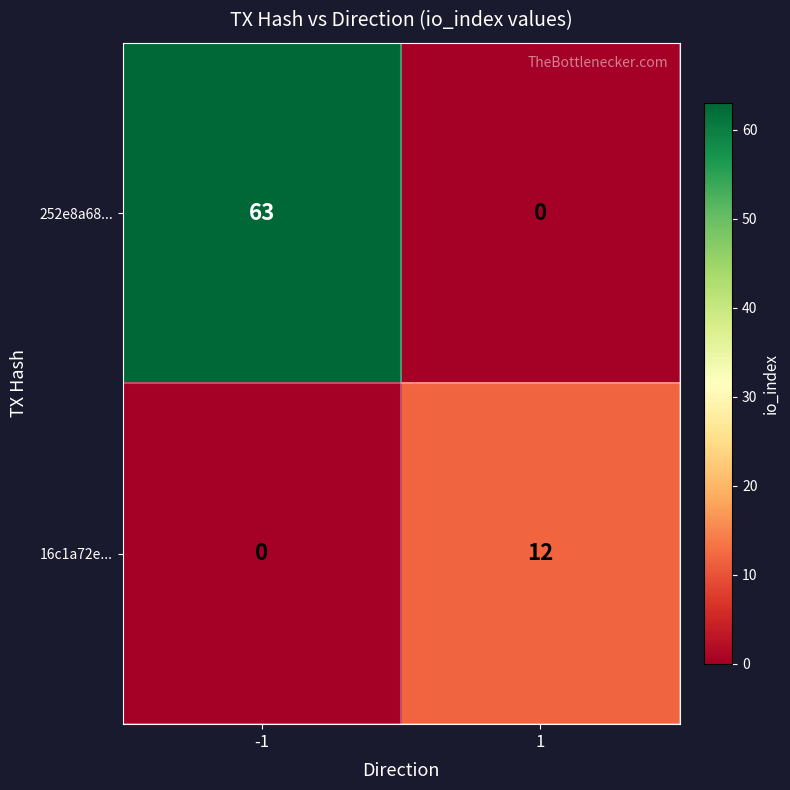

Which series changed the most between -1 and 1?

252e8a68...